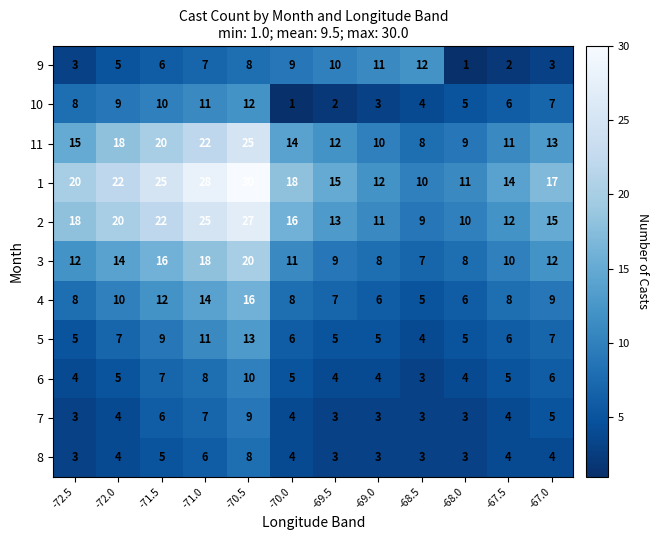

What is the sum of the 5 values at -69.0 and -69.5?

10